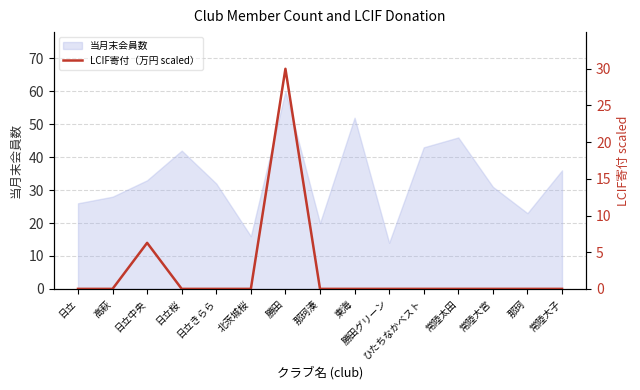

What is the sum of all values?

36.3